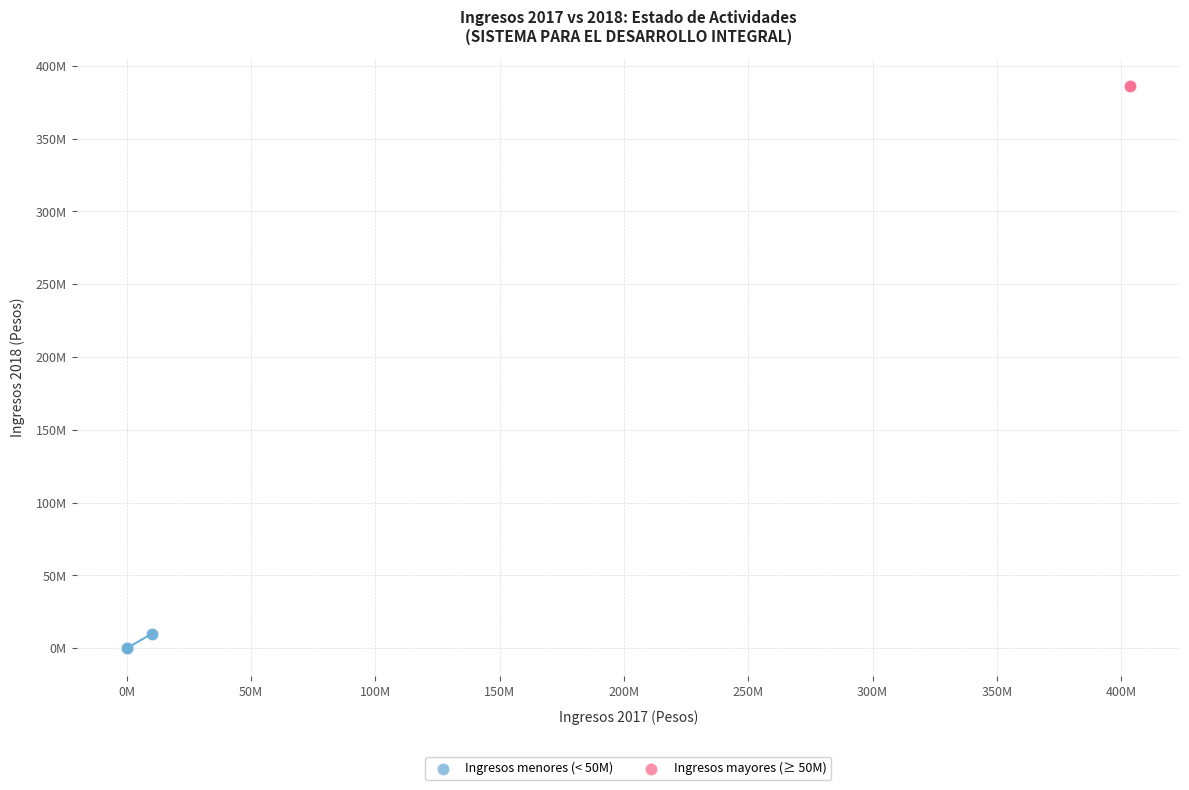

What are all the series names shown in the legend?

Ingresos menores (< 50M), Ingresos mayores (≥ 50M)